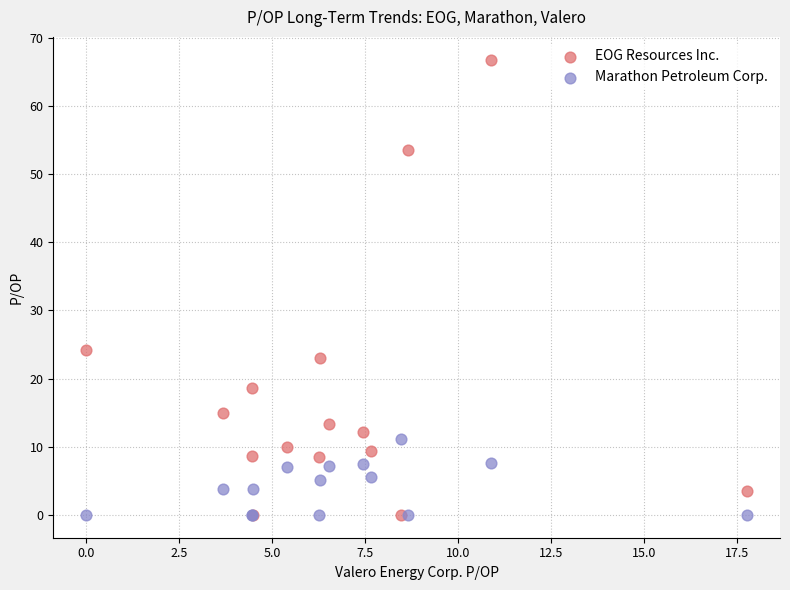

Which series has the largest Y range (max minus min)?

EOG Resources Inc.